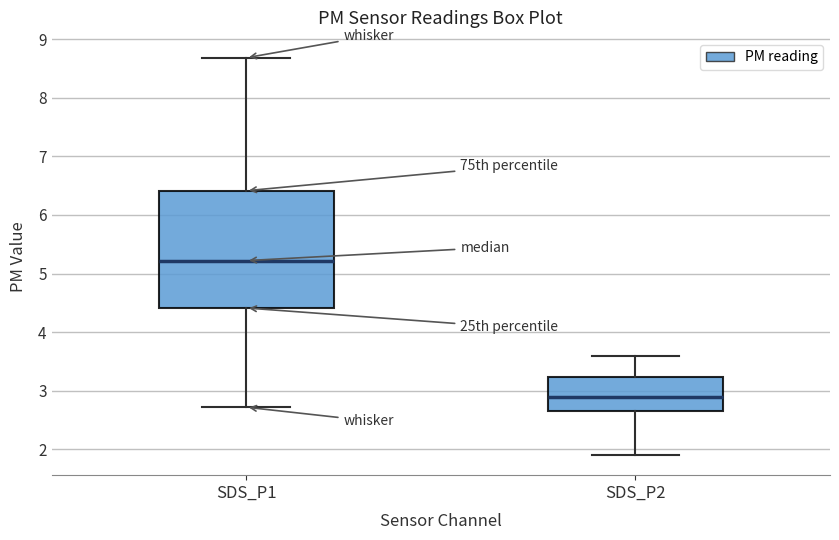

Where does the median line of the box for SDS_P1 sit on the y-axis? The values are not printed on the chart, so give them approximately, as read against the axis.

5.2